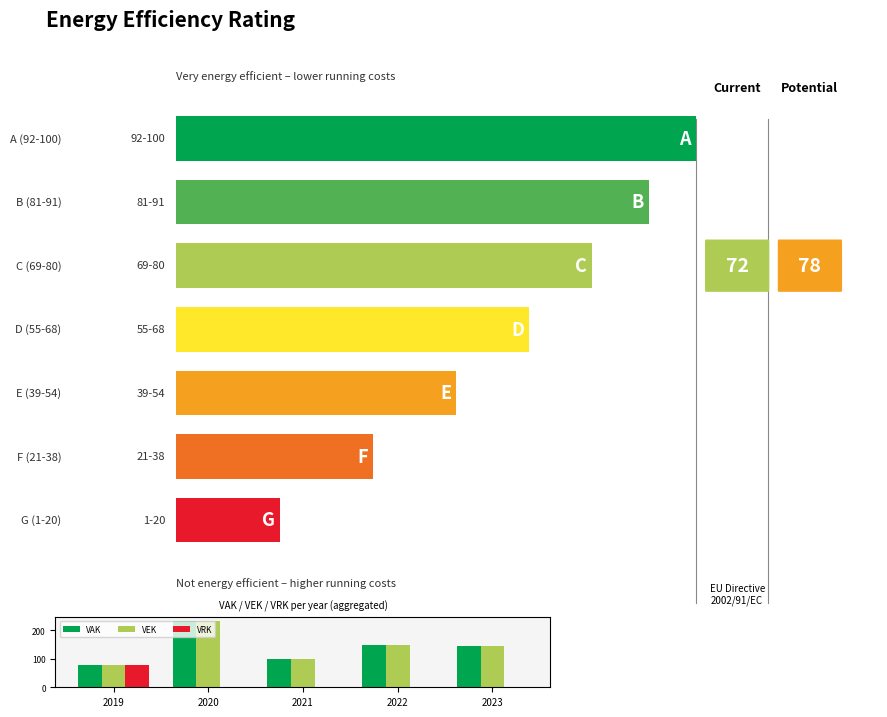

How many values in the VEK series are below 146?

2